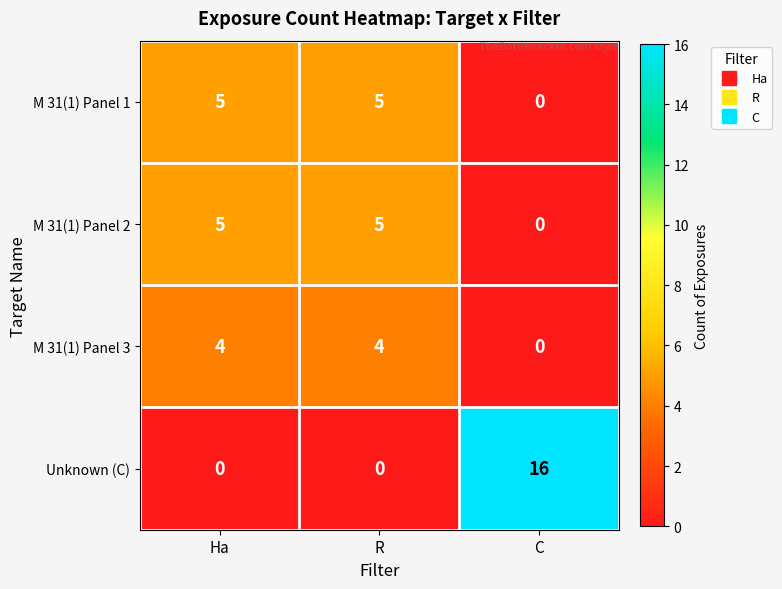

What is the average value of the Unknown (C) series?

5